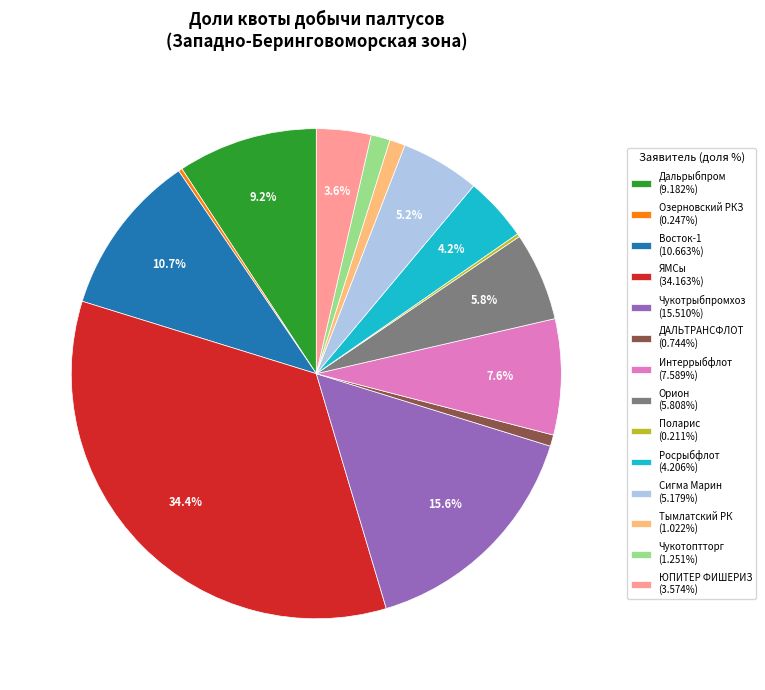

Combined, do Росрыбфлот (4.206%) and Тымлатский РК (1.022%) account for over 50%?

No